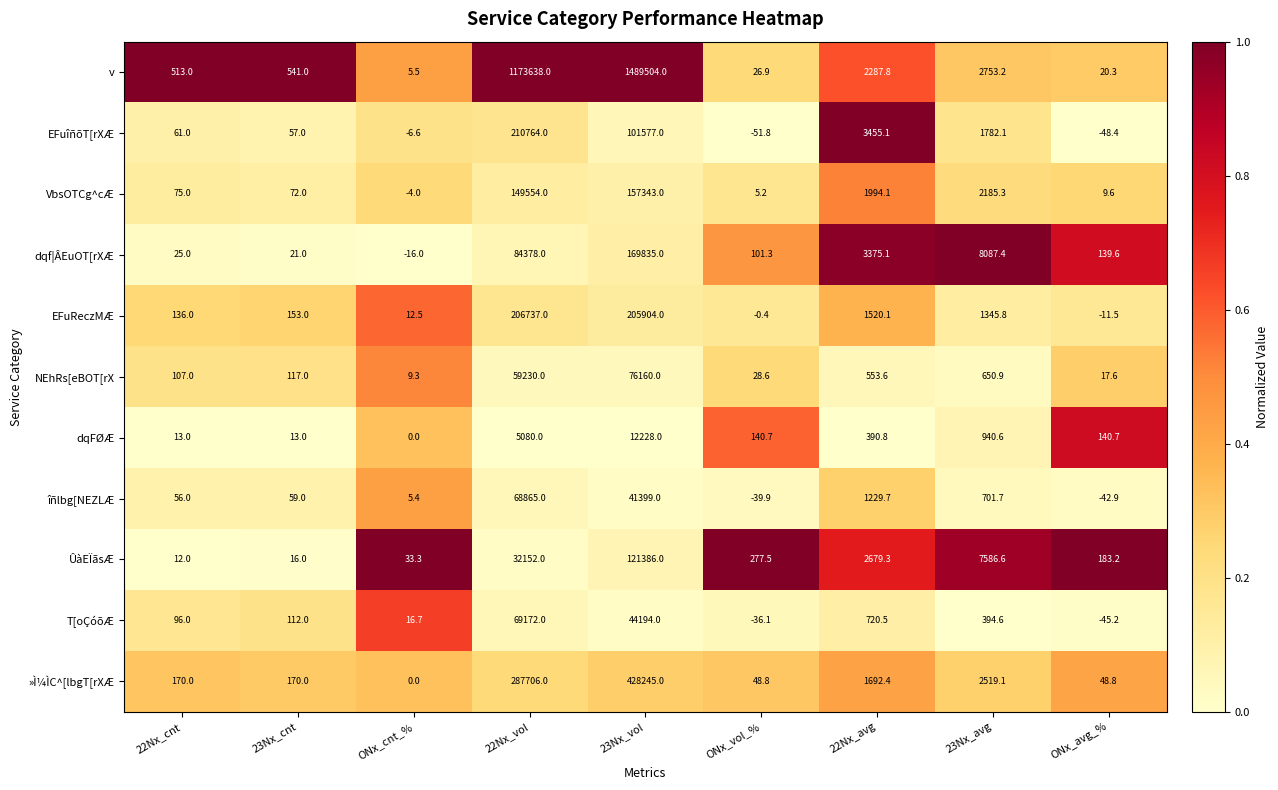

At which label does T[oÇóõÆ reach its minimum?

ONx_avg_%